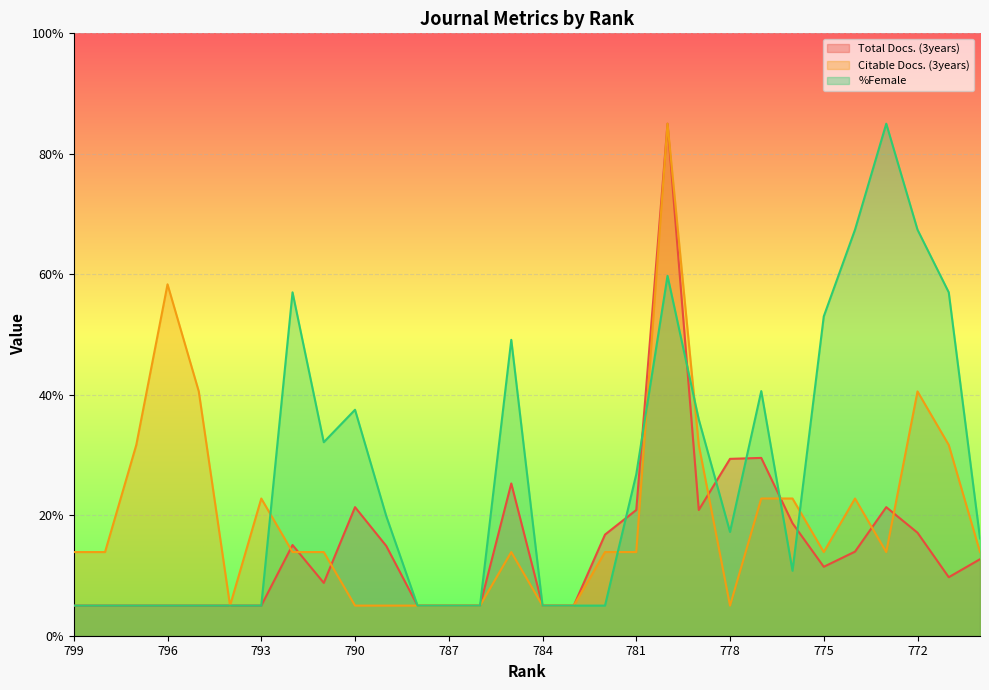

Reading left to right, transcribe all the data shown in this chart.

Total Docs. (3years): 5.0	5.0	5.0	5.0	5.0	5.0	5.0	15.1	8.8	21.3	14.9	5.0	5.0	5.0	25.3	5.0	5.0	16.8	20.9	85.0	20.9	29.4	29.5	18.7	11.4	14.0	21.3	17.1	9.7	12.7
Citable Docs. (3years): 13.9	13.9	31.7	58.3	40.6	5.0	22.8	13.9	13.9	5.0	5.0	5.0	5.0	5.0	13.9	5.0	5.0	13.9	13.9	85.0	31.7	5.0	22.8	22.8	13.9	22.8	13.9	40.6	31.7	13.9
%Female: 5.0	5.0	5.0	5.0	5.0	5.0	5.0	57.0	32.1	37.5	19.9	5.0	5.0	5.0	49.1	5.0	5.0	5.0	26.8	59.7	35.9	17.2	40.6	10.8	53.0	67.4	85.0	67.4	57.0	16.1